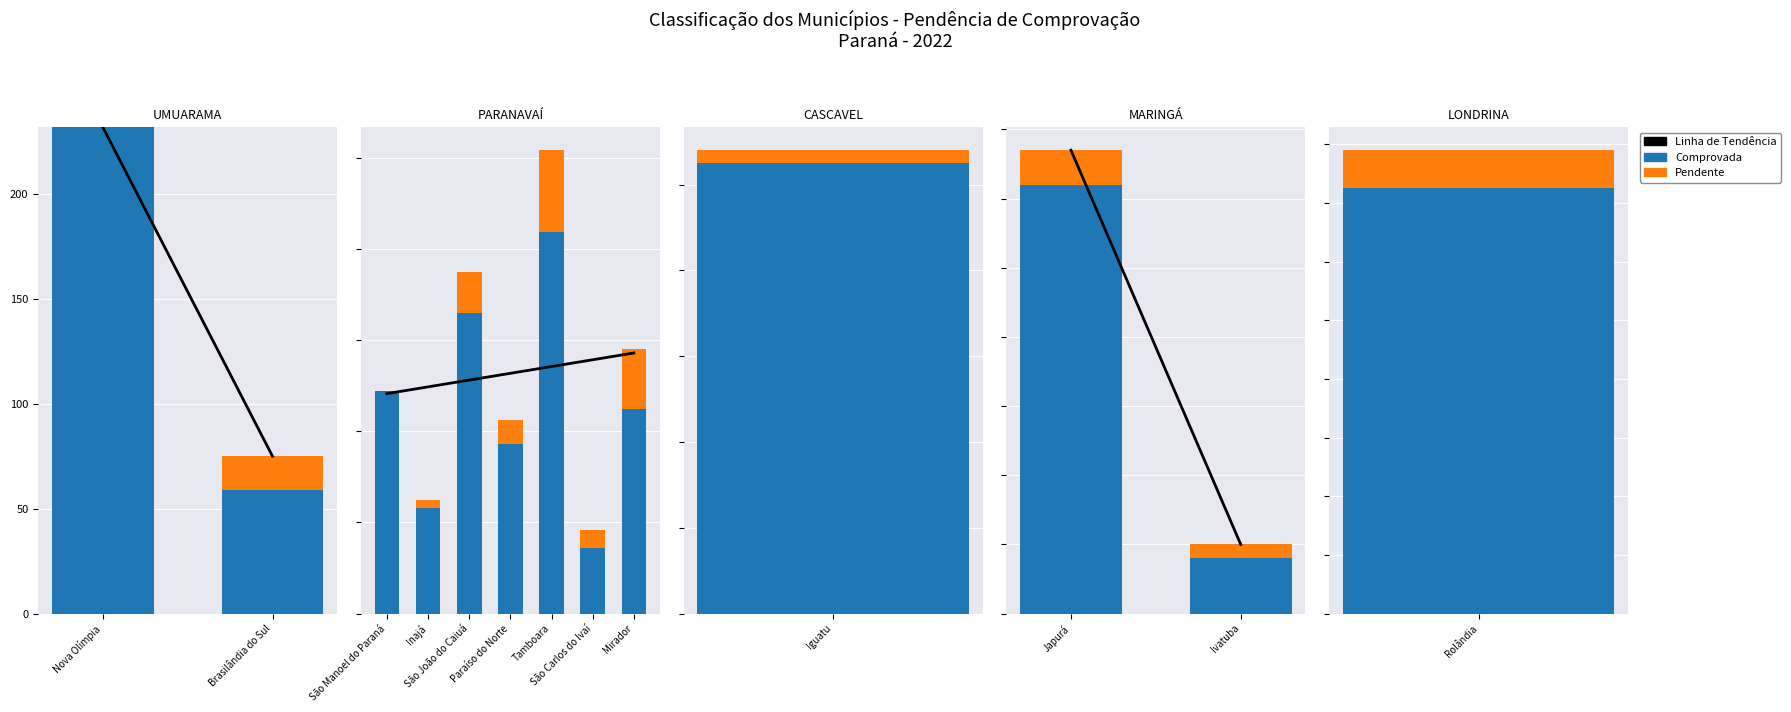

How many distinct data groups are displayed?

3